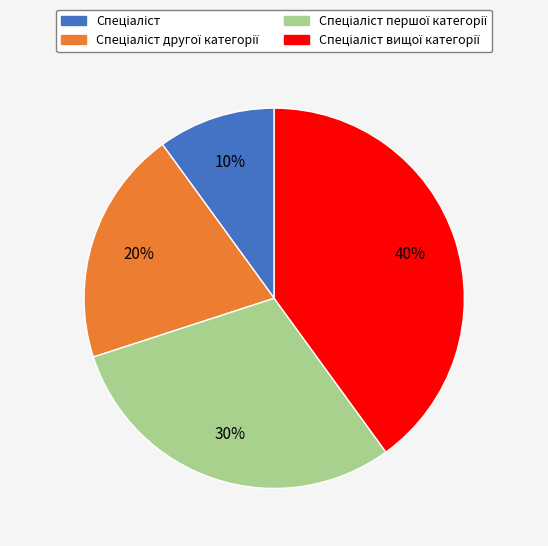

Does any single category account for the majority?

No